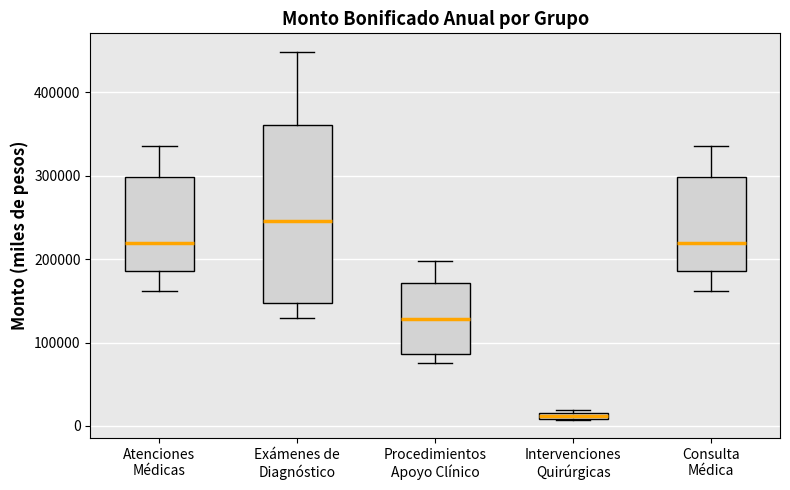

Comparing the boxes themselves (not the whiskers), which one is the tallest?

Exámenes de Diagnóstico